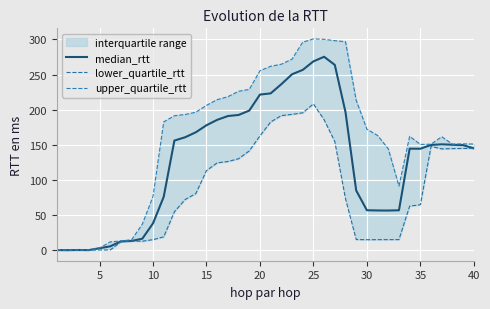

True or false: median_rtt and lower_quartile_rtt cross at least once.

False